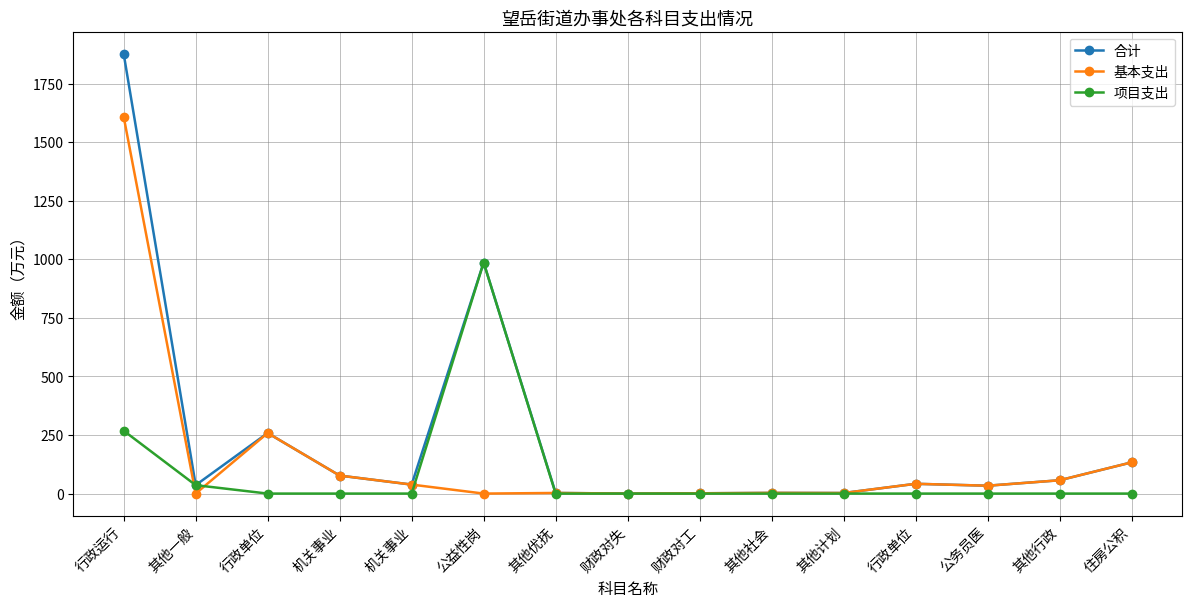

Is it true that 项目支出 equals -467.4 at 其他社会?

False